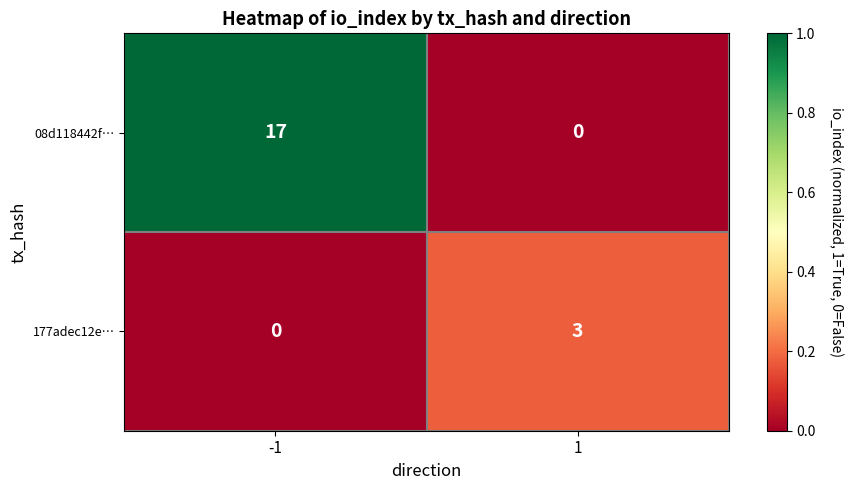

List the labels in order of 08d118442f… value, largest first.

-1, 1